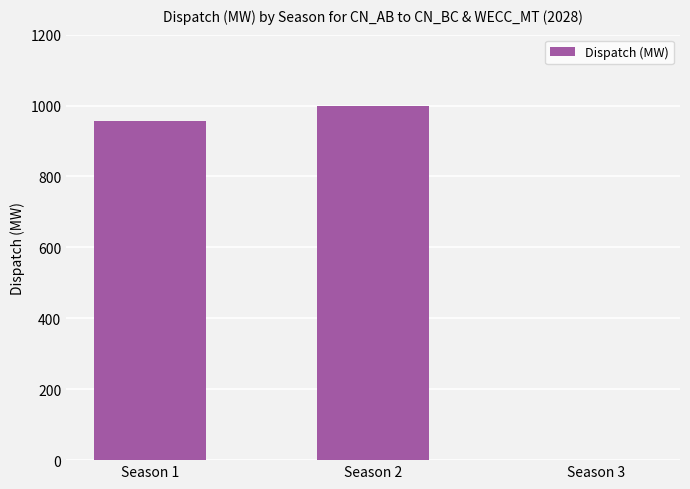

At which category does the chart reach its peak across all series?

Season 2